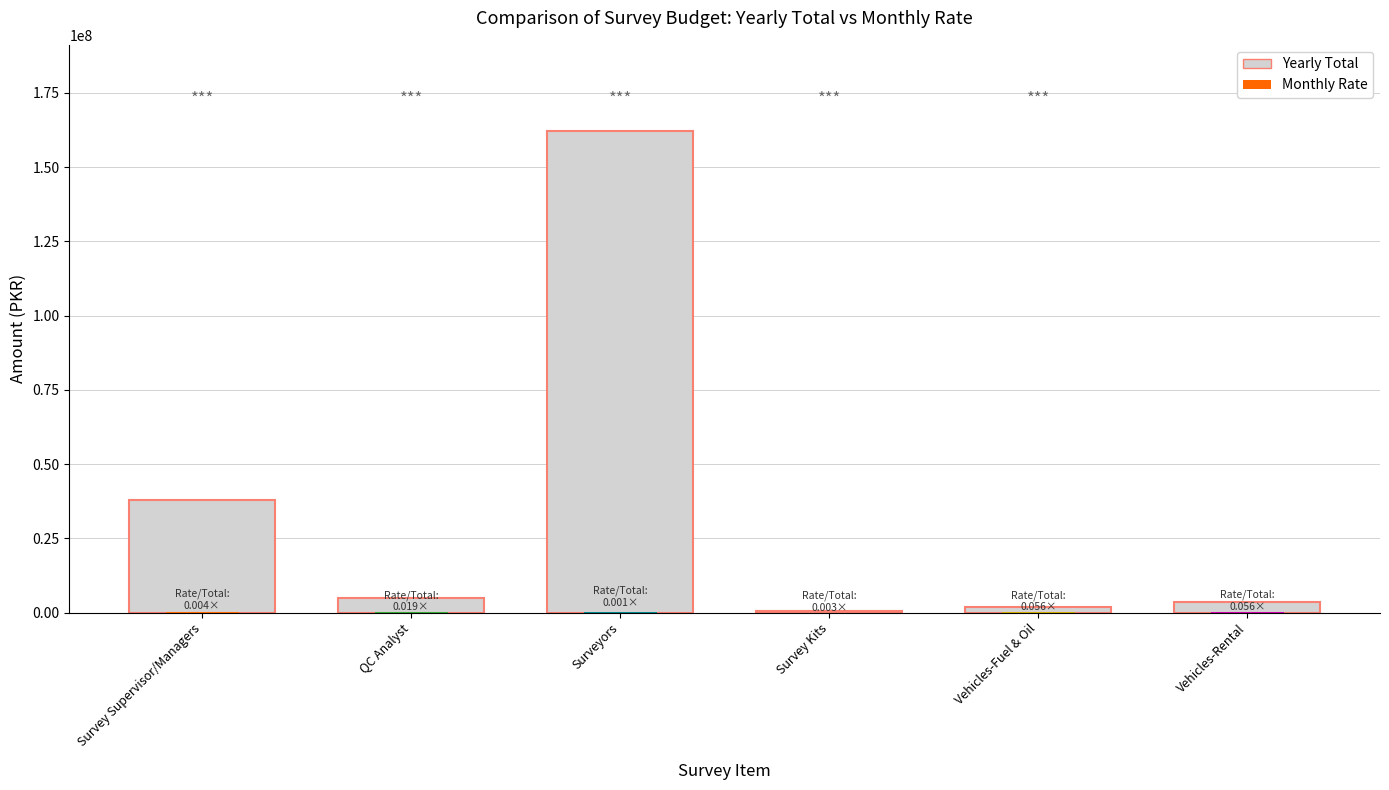

Which has a higher value, Vehicles-Rental or Survey Kits?

Vehicles-Rental